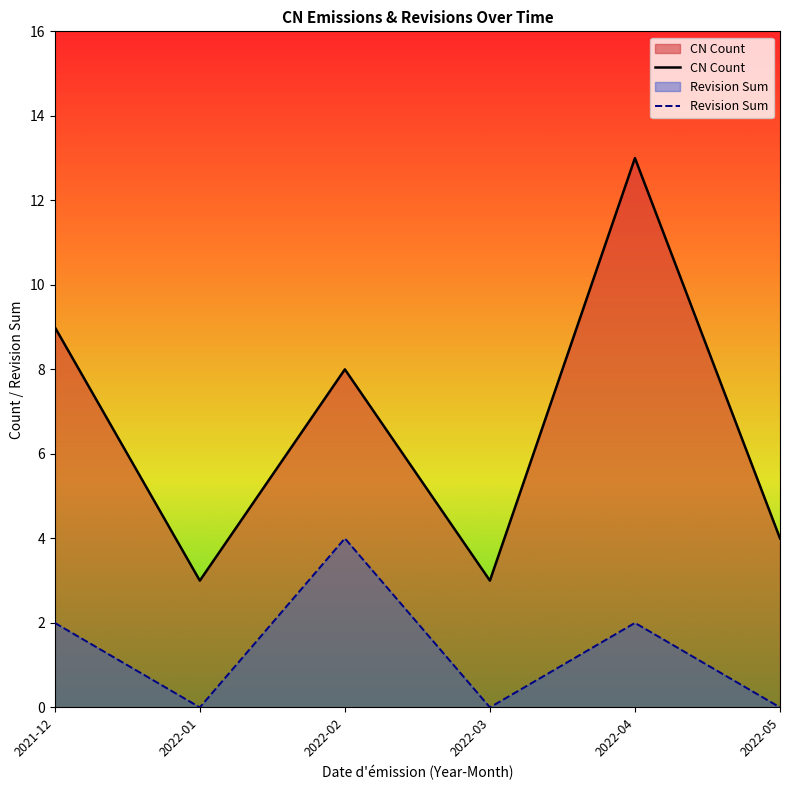

What is the sum of all Revision Sum values?

8